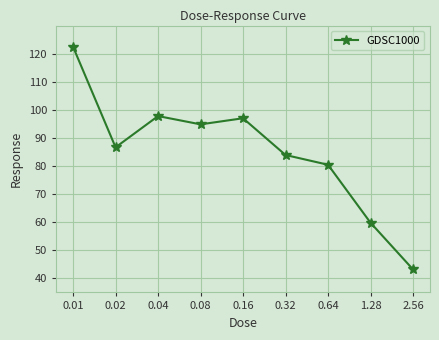

Which has a higher value, 0.16 or 1.28?

0.16